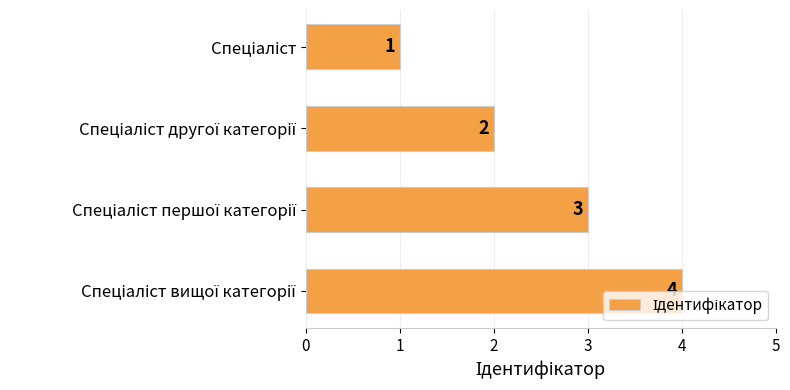

What is the maximum value shown in the chart?

4